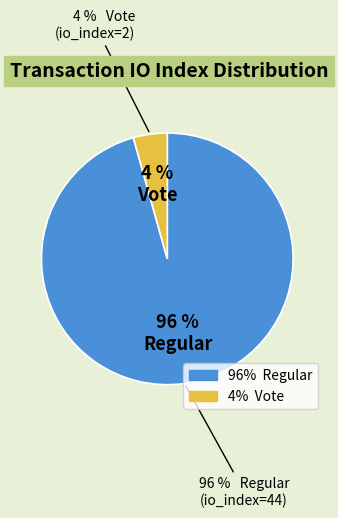

Does Regular (io_index=44) account for over 50% of the chart?

Yes